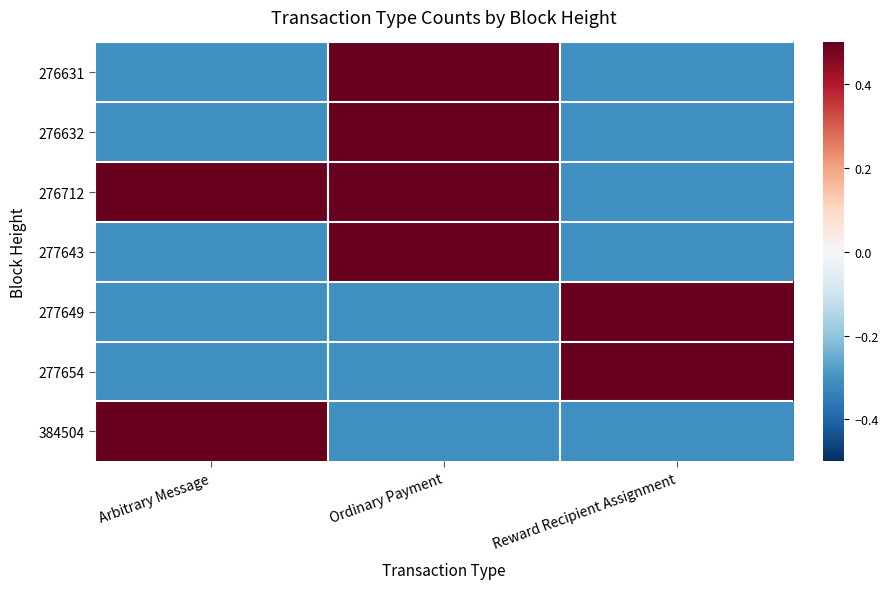

List the series in order of their peak value, highest first.

276631, 276632, 276712, 277643, 277649, 277654, 384504